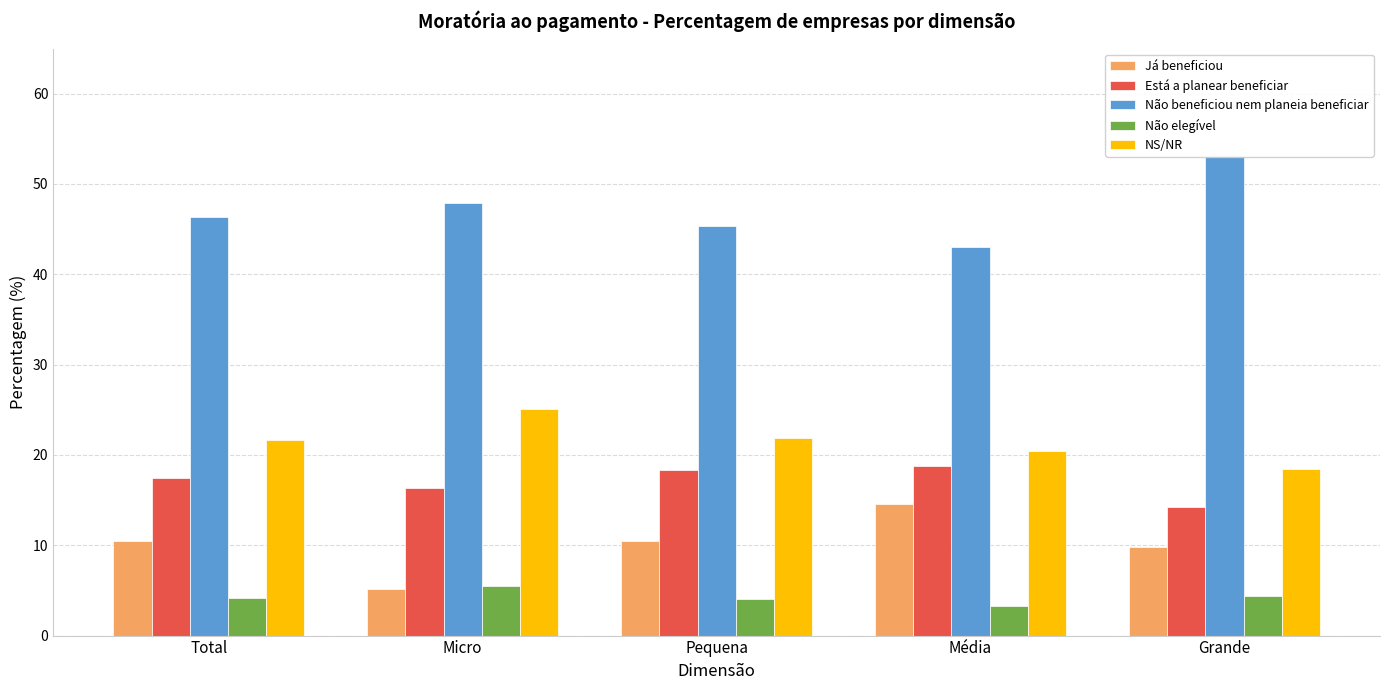

The NS/NR series shows 29.4 at Grande. True or false?

False